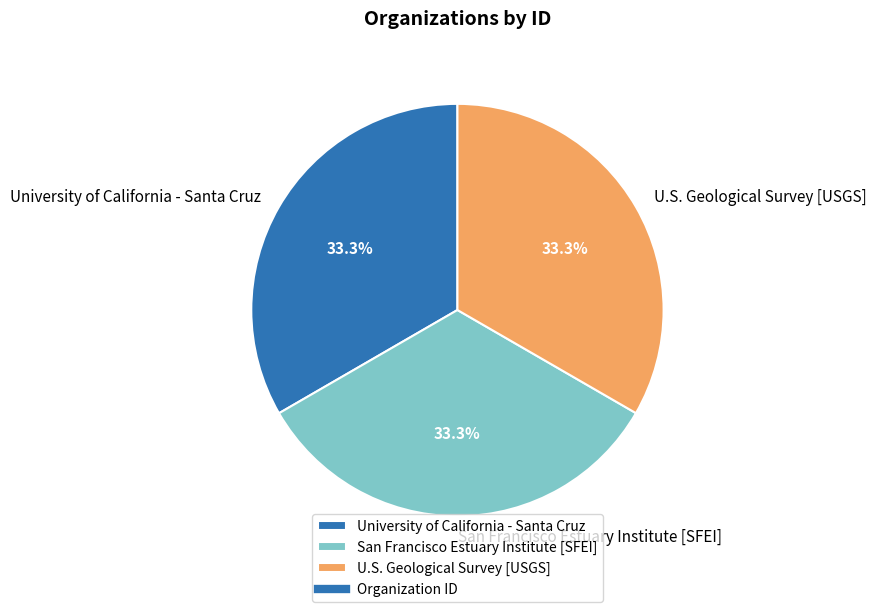

What is the ratio of the value at San Francisco Estuary Institute [SFEI] to the value at University of California - Santa Cruz?

1.0